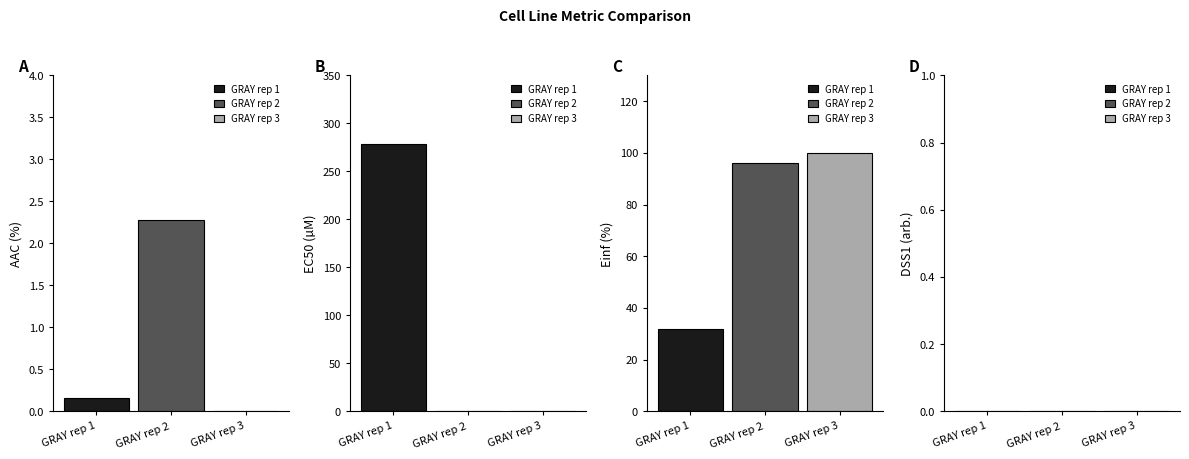

What is the value of the Einf (%) bar at the 1st from the left?

31.8